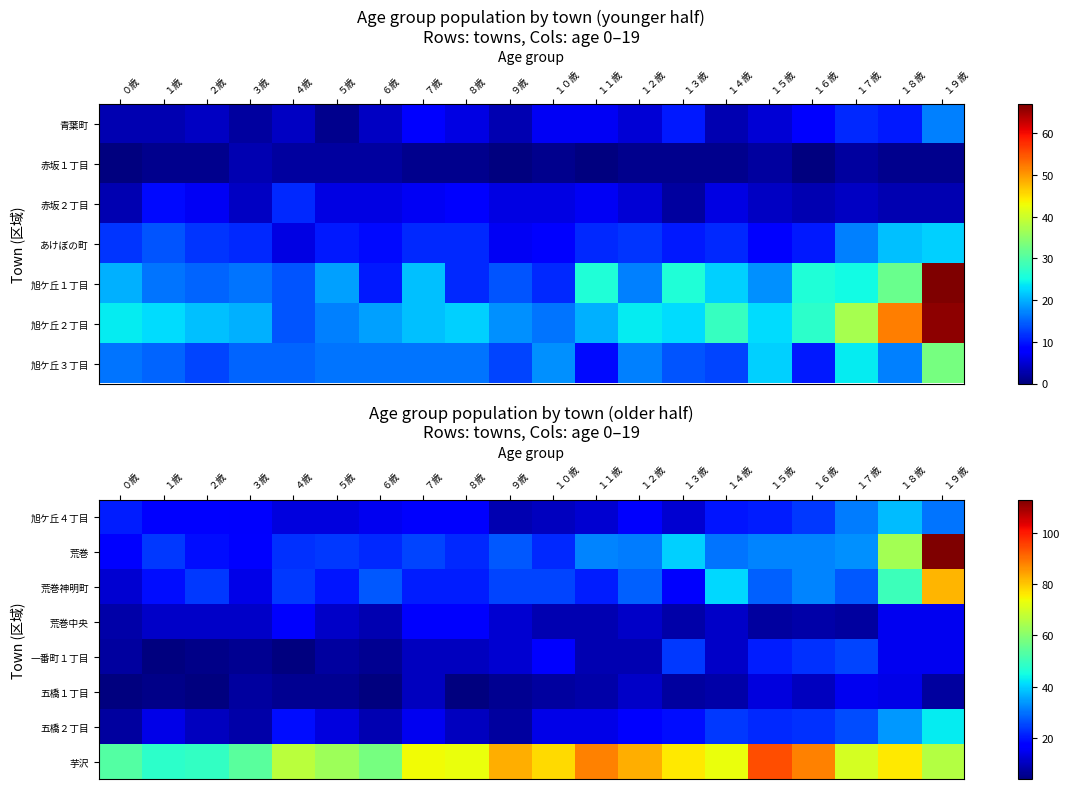

Is the value of 荒巻 at １９歳 greater than the value of 芋沢 at １６歳?

Yes